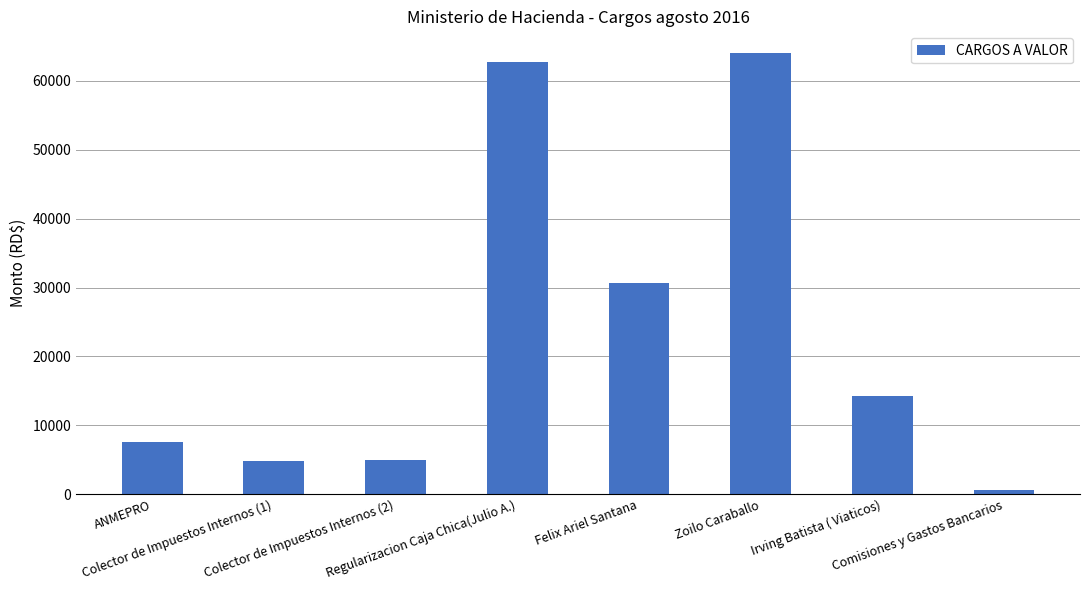

Where is the data nearest to the value 32322?

Felix Ariel Santana